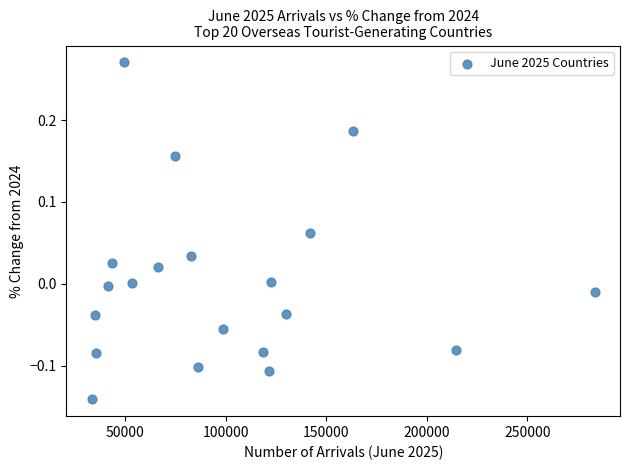

What is the range of Y values (max minus min)?

0.4